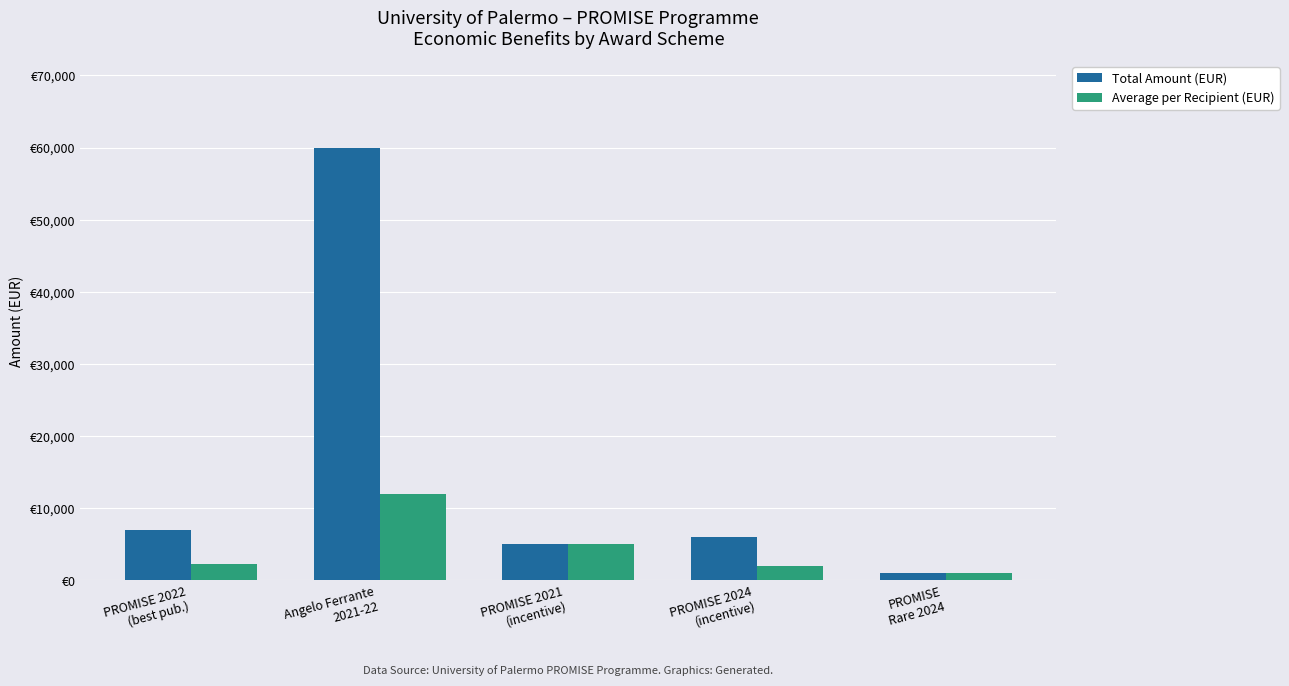

Does the chart contain stacked bars?

No